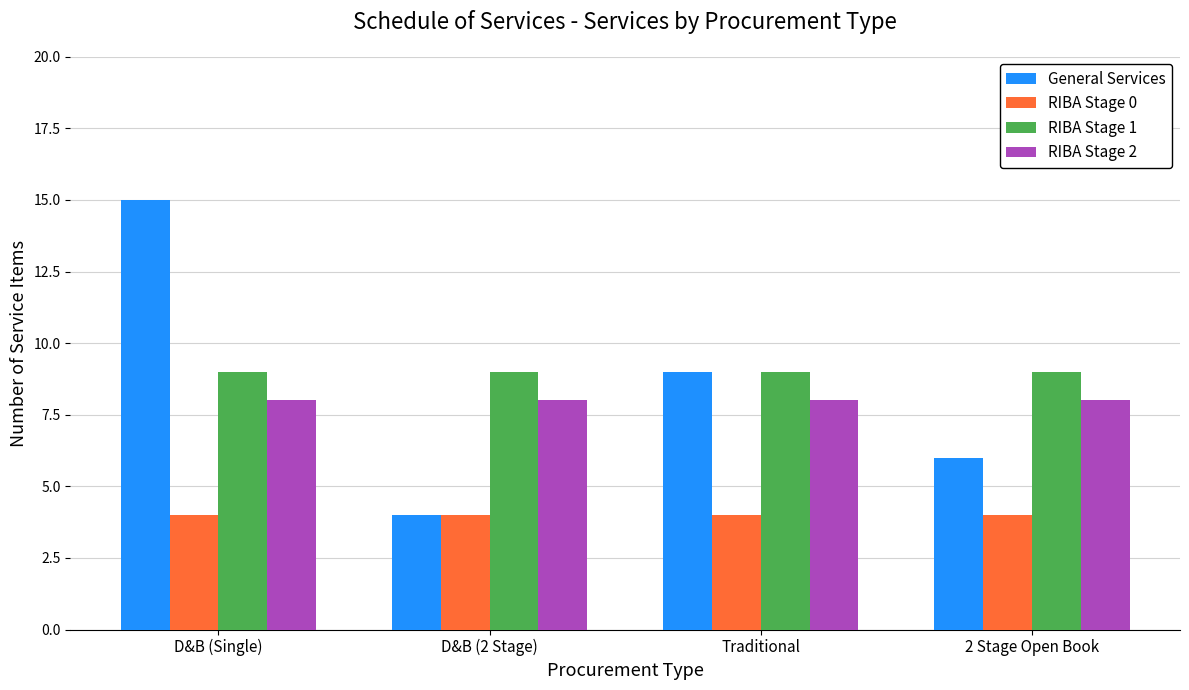

Are the bars horizontal?

No